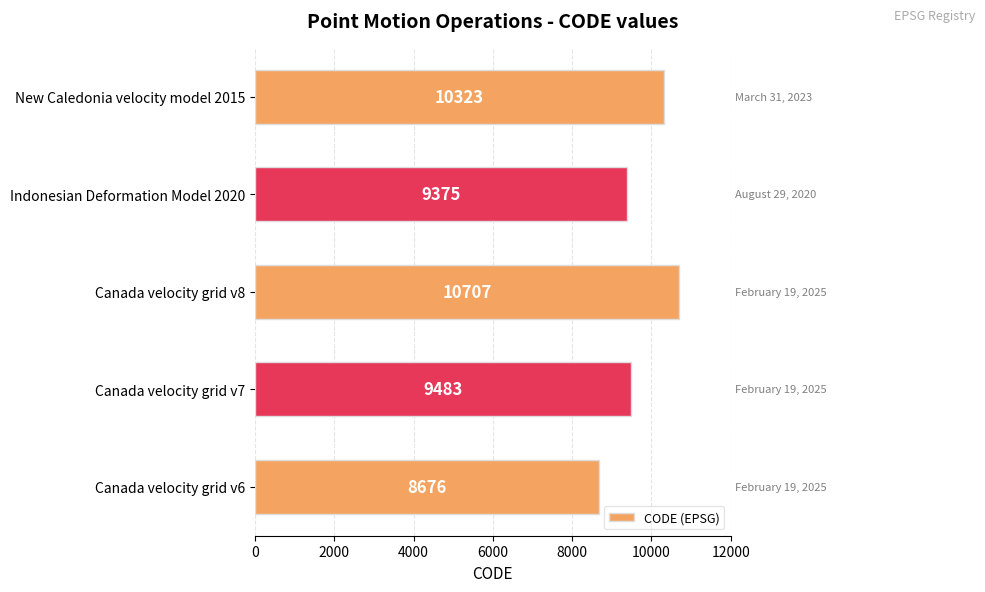

Rank the categories by value from lowest to highest.

Canada velocity grid v6, Indonesian Deformation Model 2020, Canada velocity grid v7, New Caledonia velocity model 2015, Canada velocity grid v8